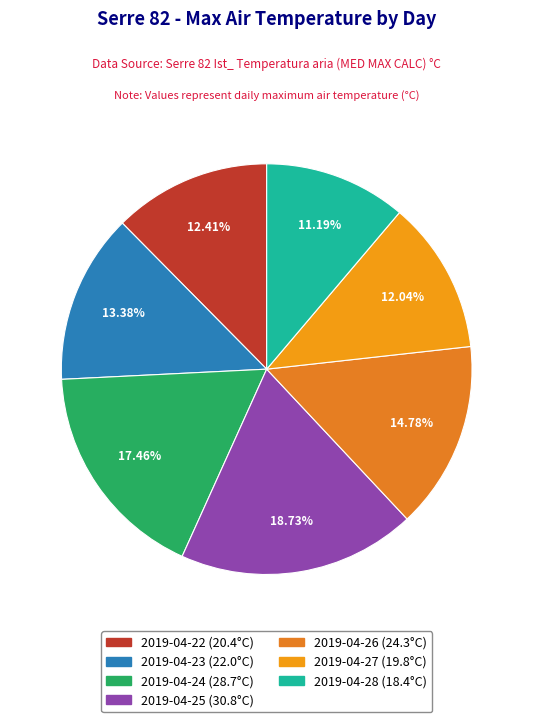

Which has a higher value, 2019-04-23 or 2019-04-24?

2019-04-24